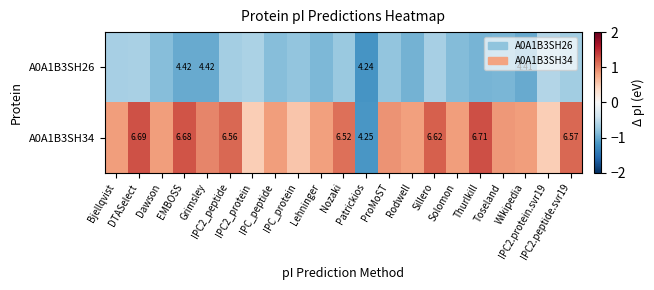

Where is A0A1B3SH34 nearest to the value 0?

IPC2_protein